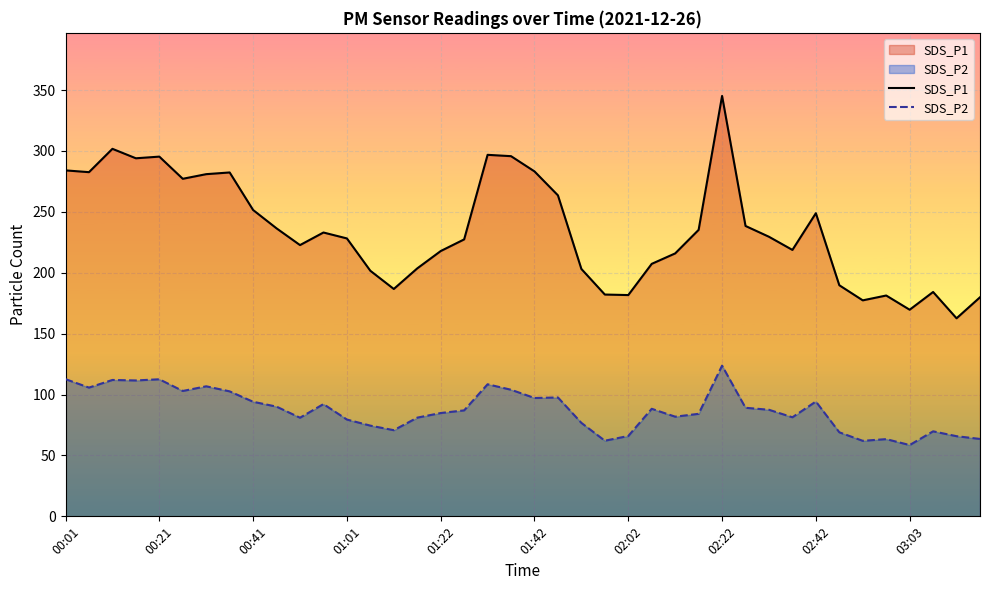

At how many categories does at least one series exceed 211?

26